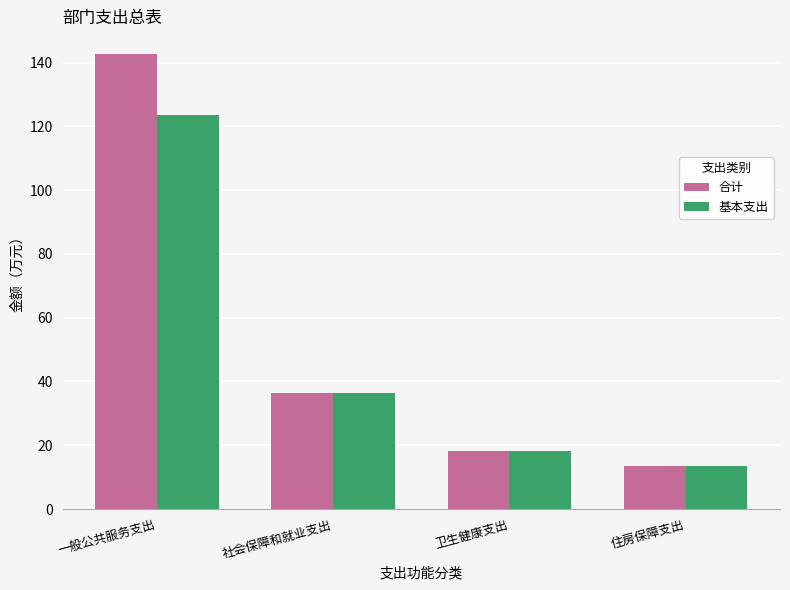

At which label does 合计 first exceed 36?

一般公共服务支出